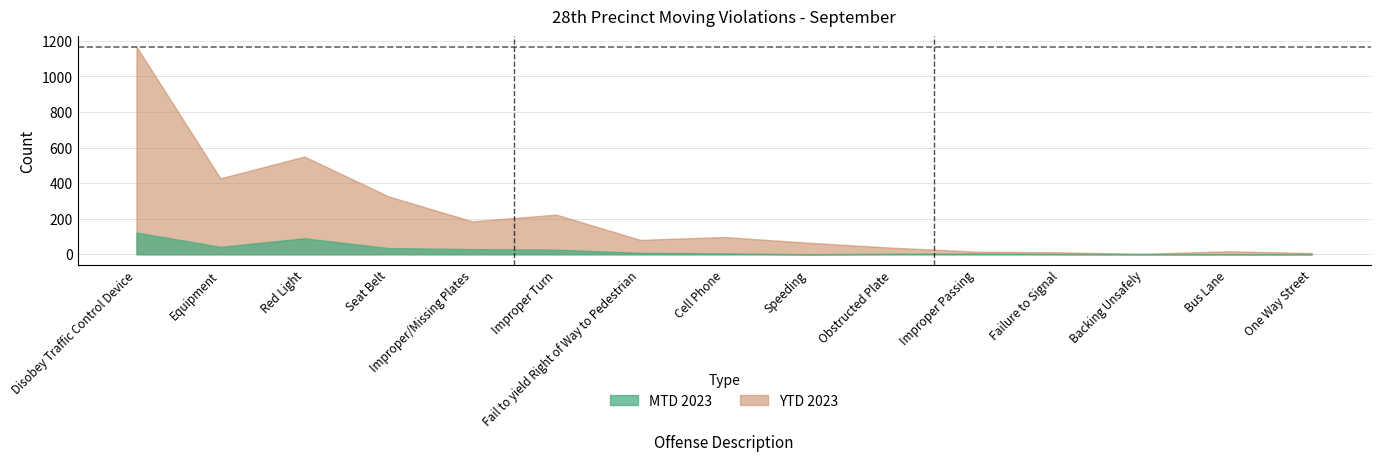

In YTD 2023, how many points are lower than both neighbors (excluding endpoints)?

4